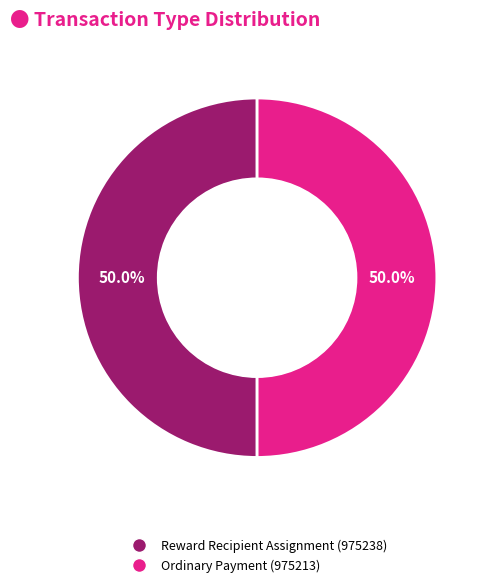

Combined, do Ordinary Payment (975213) and Reward Recipient Assignment (975238) account for over 50%?

Yes